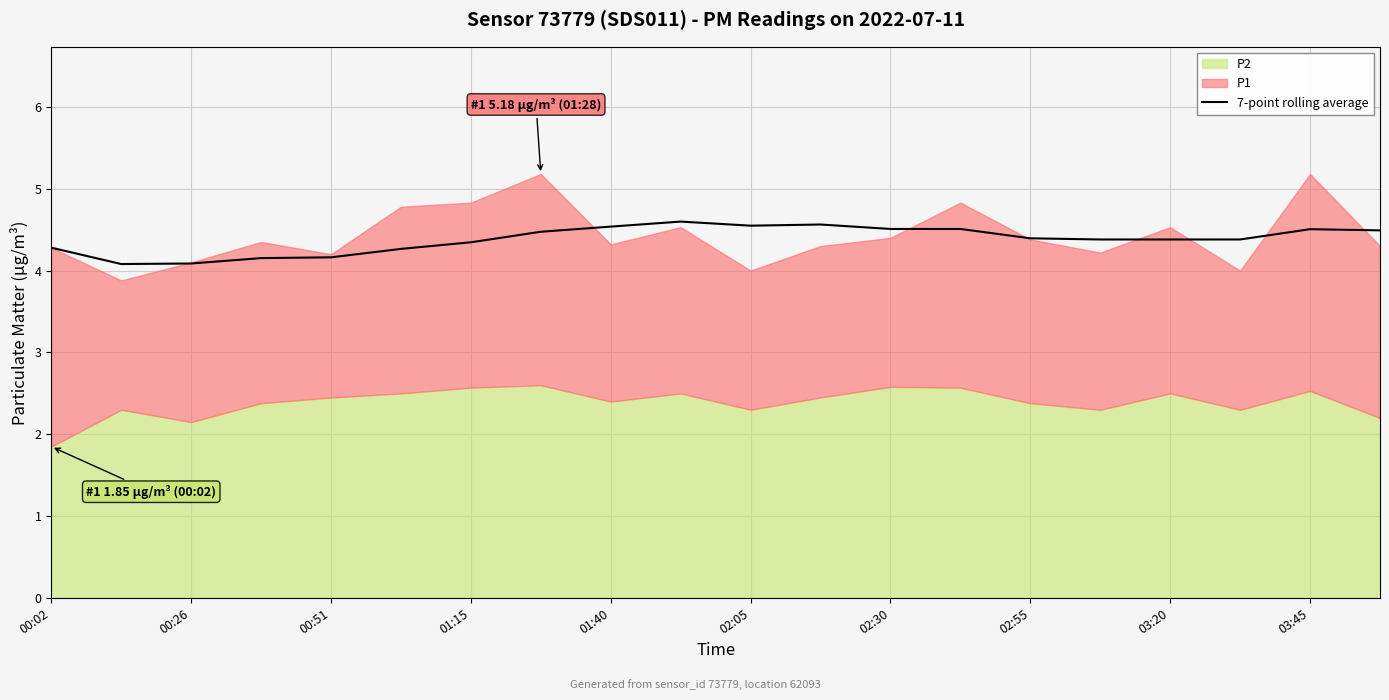

The value of 7-point rolling average at 02:55 is 4.4. True or false?

True